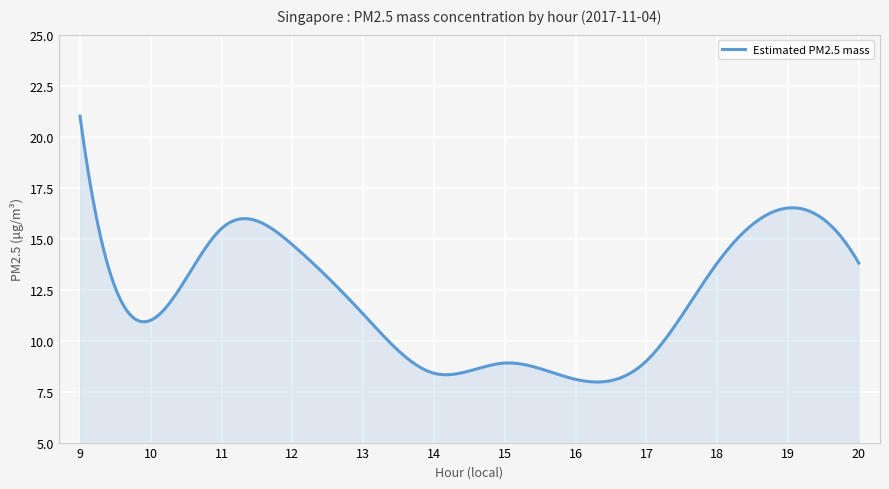

What is the minimum value shown in the chart?

8.0